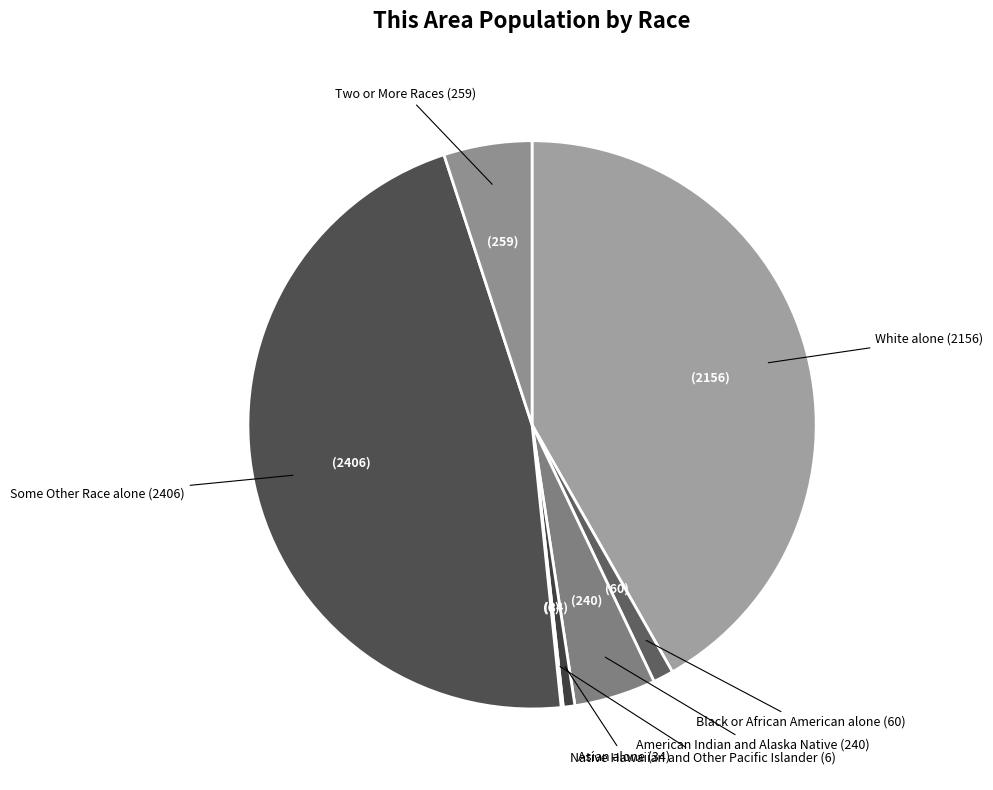

Is there a majority slice in this chart?

No